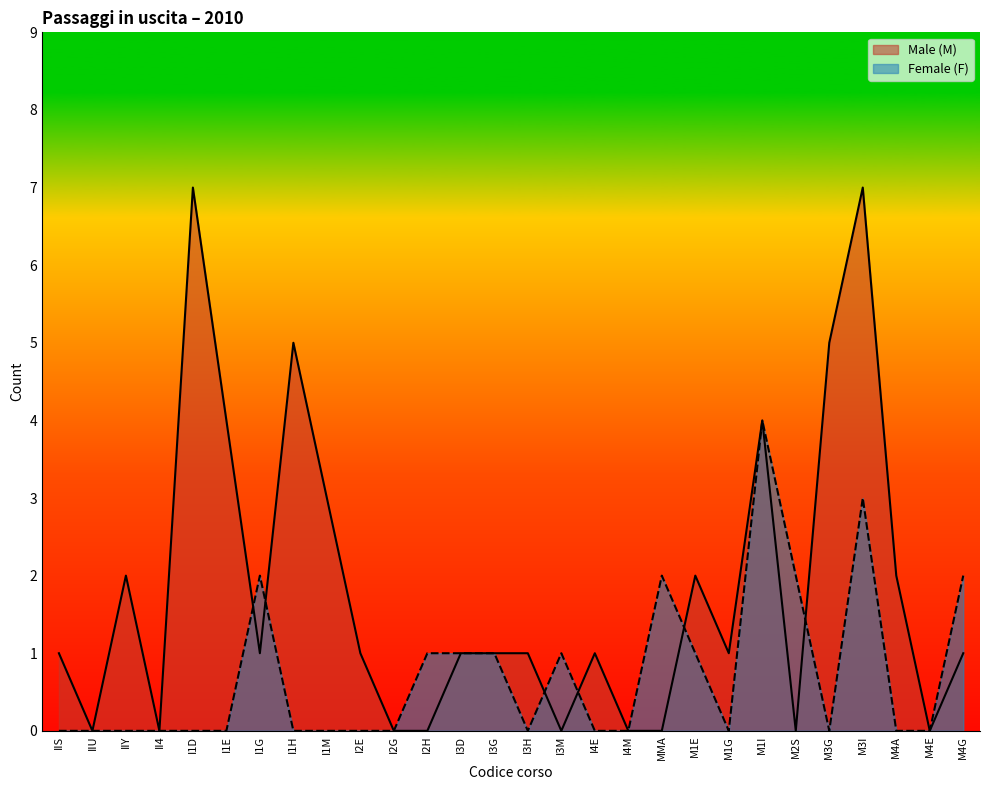

Does the chart display data point markers on the line(s)?

No